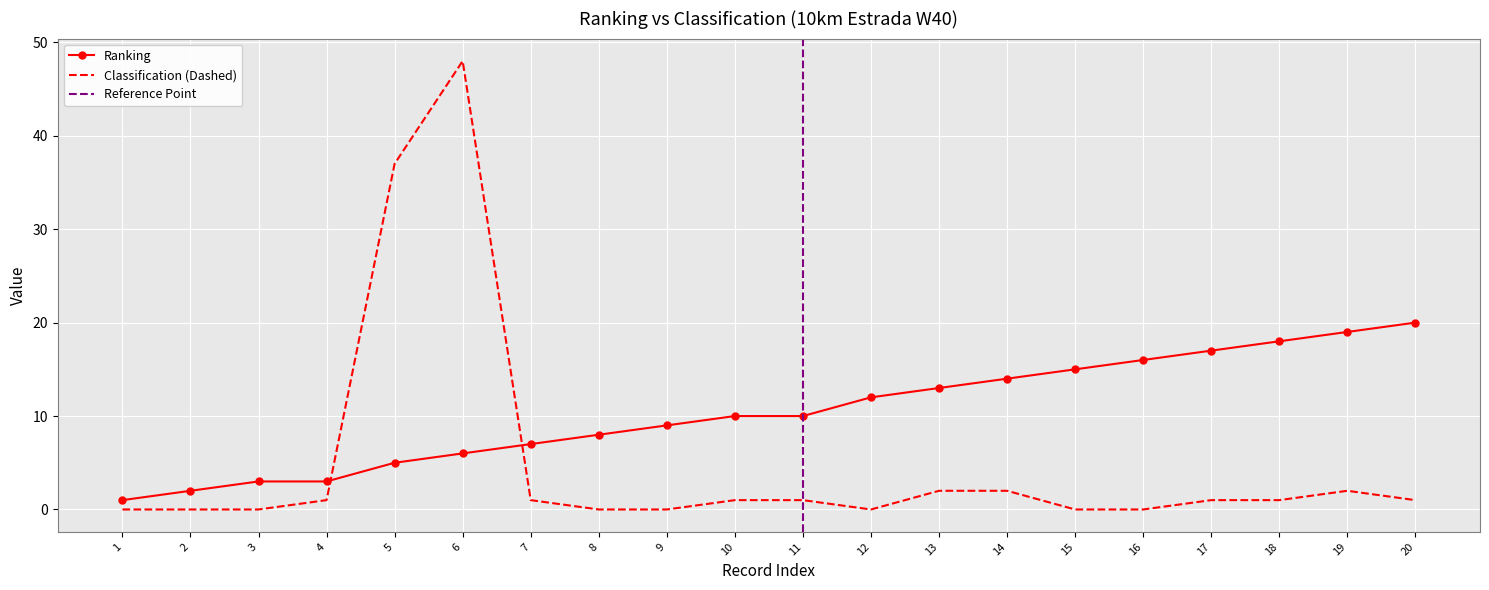

How many lines are shown in the chart?

2